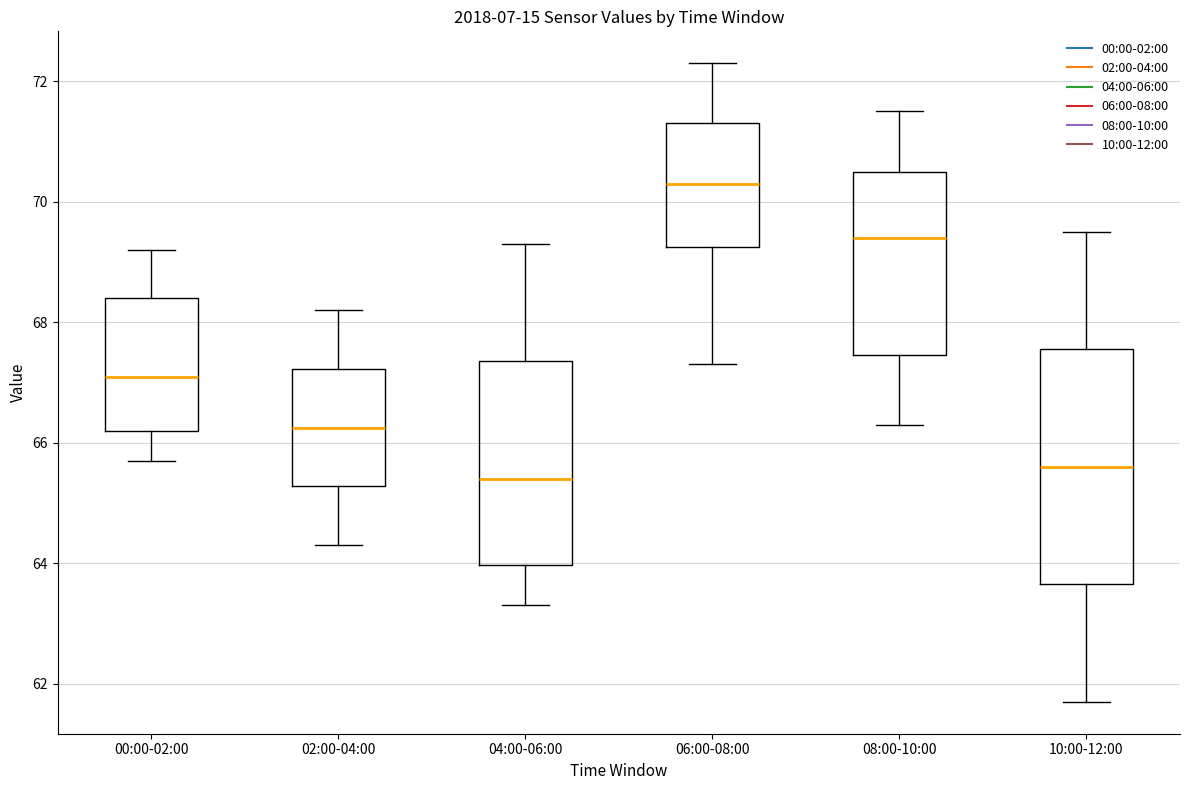

Where does the upper whisker of the box for 08:00-10:00 end on the y-axis? The values are not printed on the chart, so give them approximately, as read against the axis.

71.6